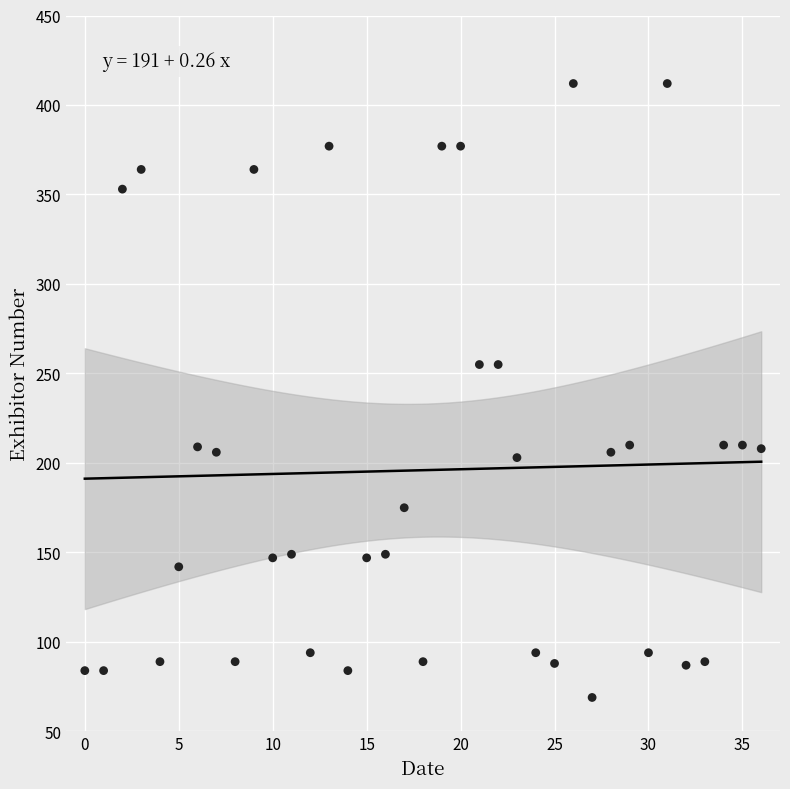

What is the range of Y values (max minus min)?

343